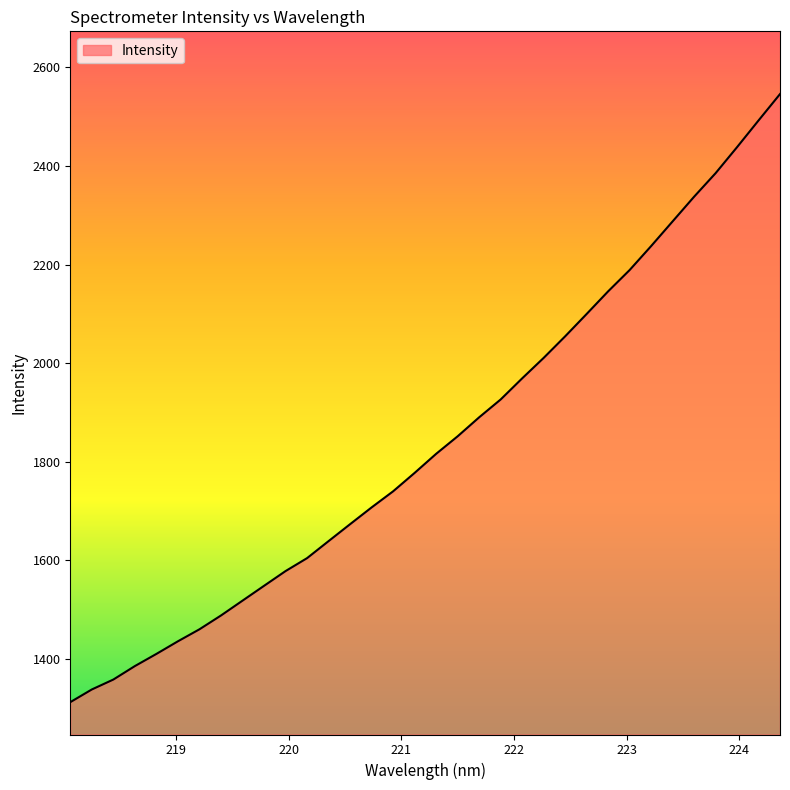

What is the minimum value shown in the chart?

1312.1